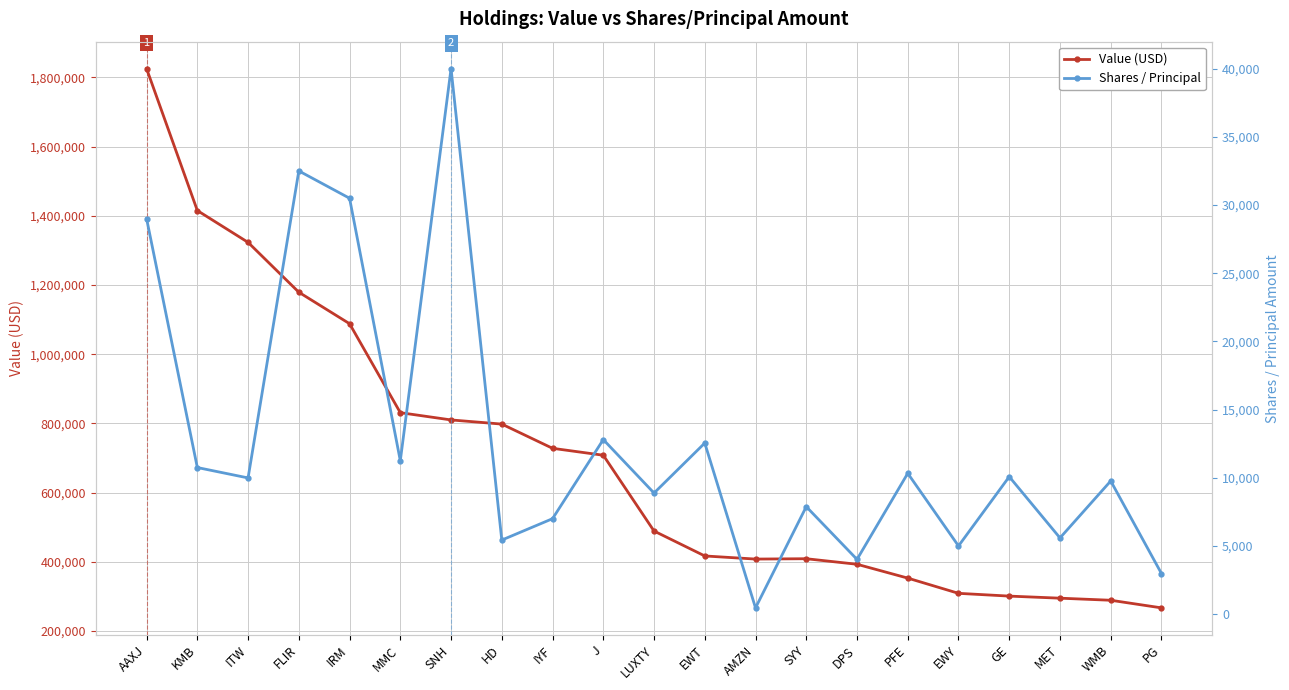

How many interior local valleys does the Value (USD) series have?

1